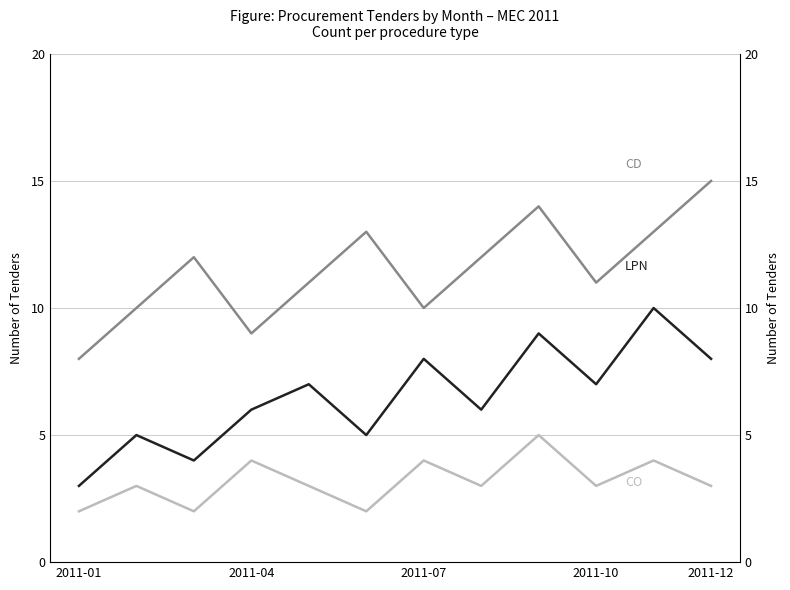

True or false: LPN and CD intersect in this chart.

False